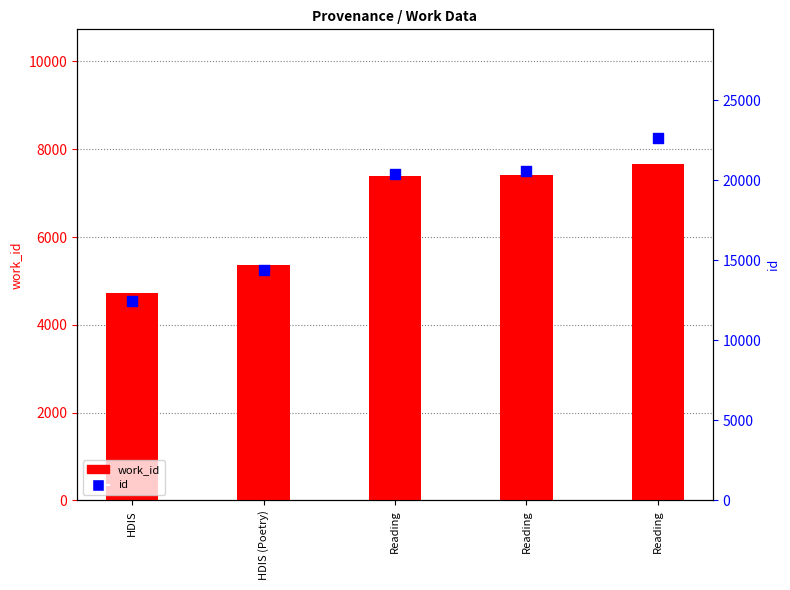

At how many categories does at least one series exceed 15297?

3